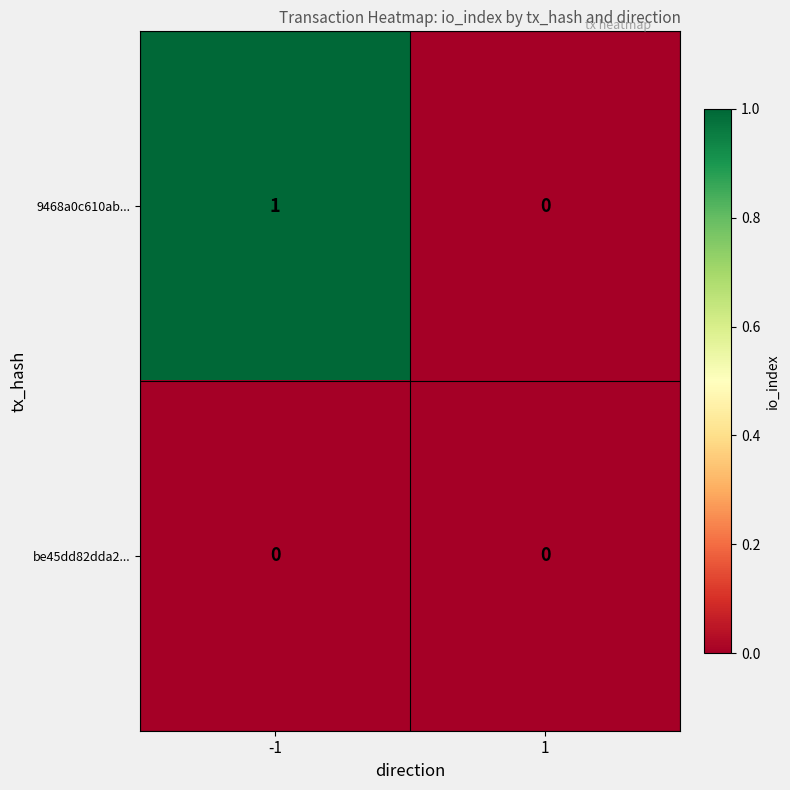

Which series changed the most between -1 and 1?

9468a0c610ab...